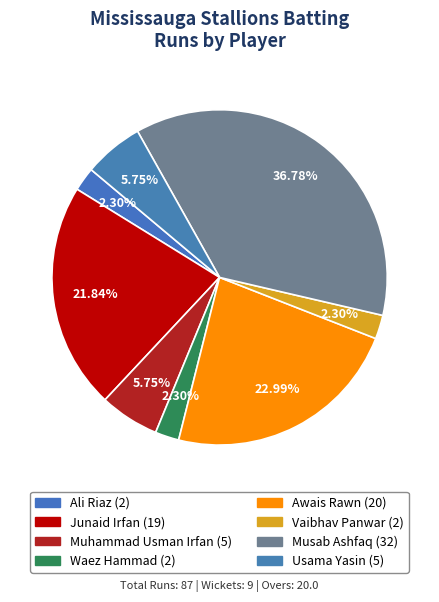

How many segments does this pie chart have?

8